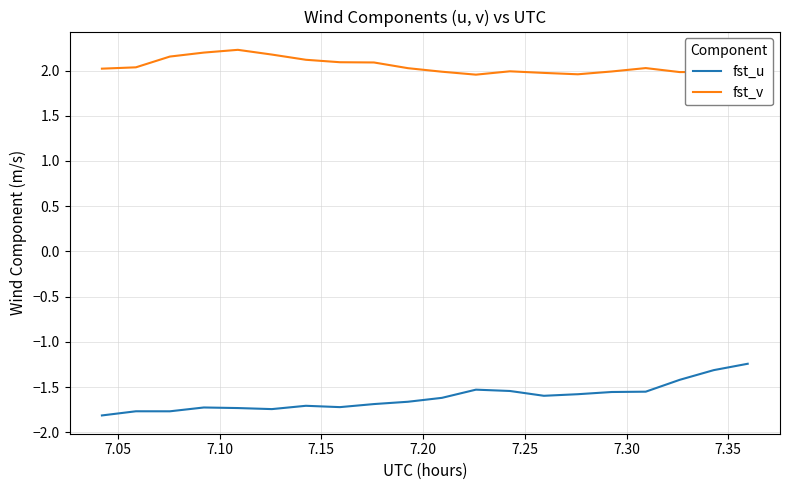

Rank the series by their average value, from highest to lowest.

fst_v, fst_u